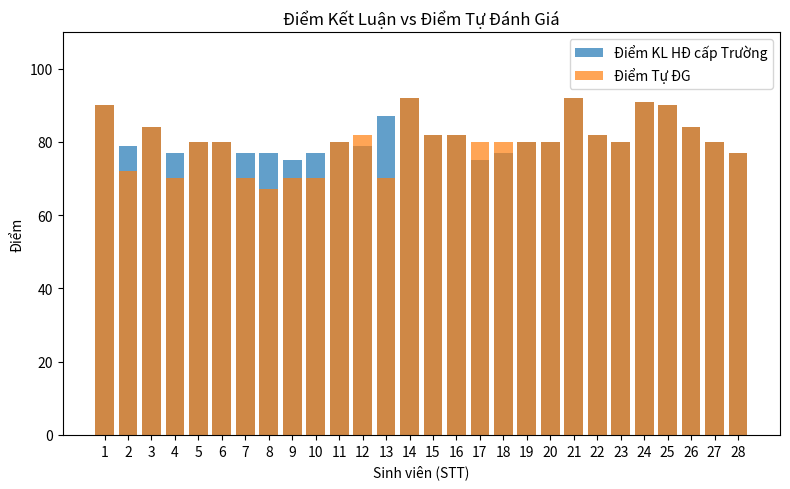

The Điểm Tự ĐG series shows 45 at 26. True or false?

False